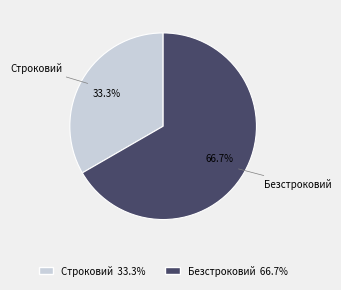

How many slices are in this pie chart?

2